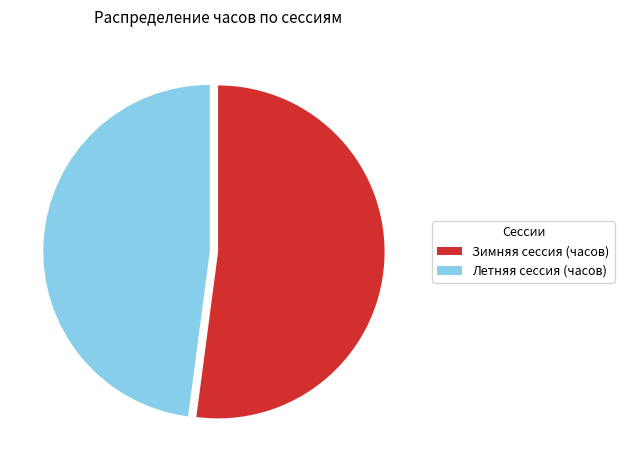

Is there any slice that represents more than half of the pie?

Yes